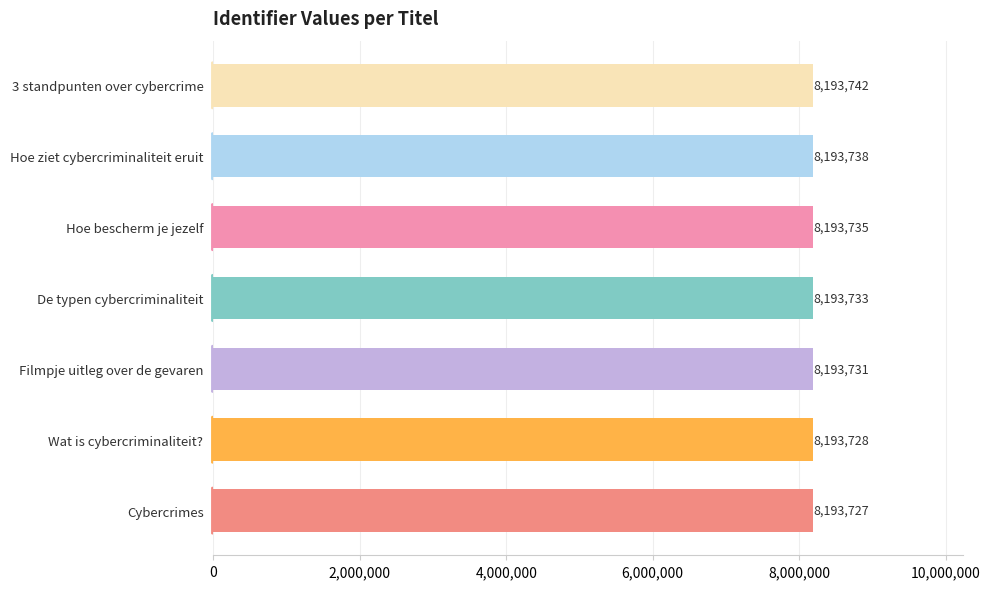

What is the minimum value shown in the chart?

8193727